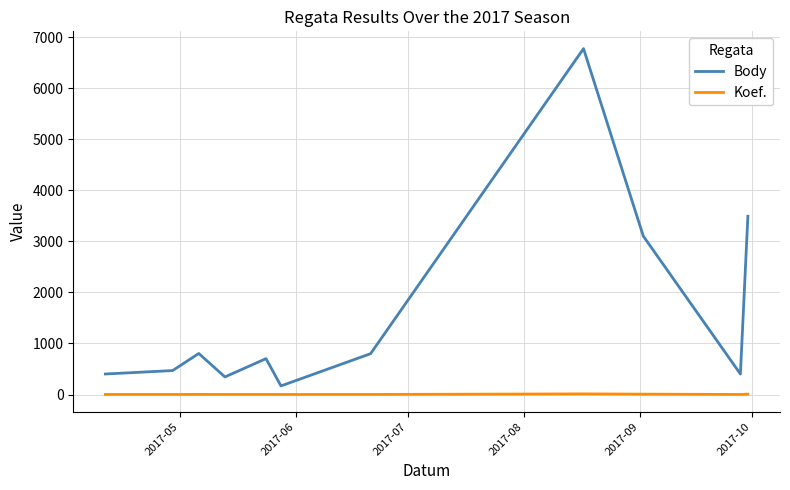

List the series in order of their peak value, highest first.

Body, Koef.